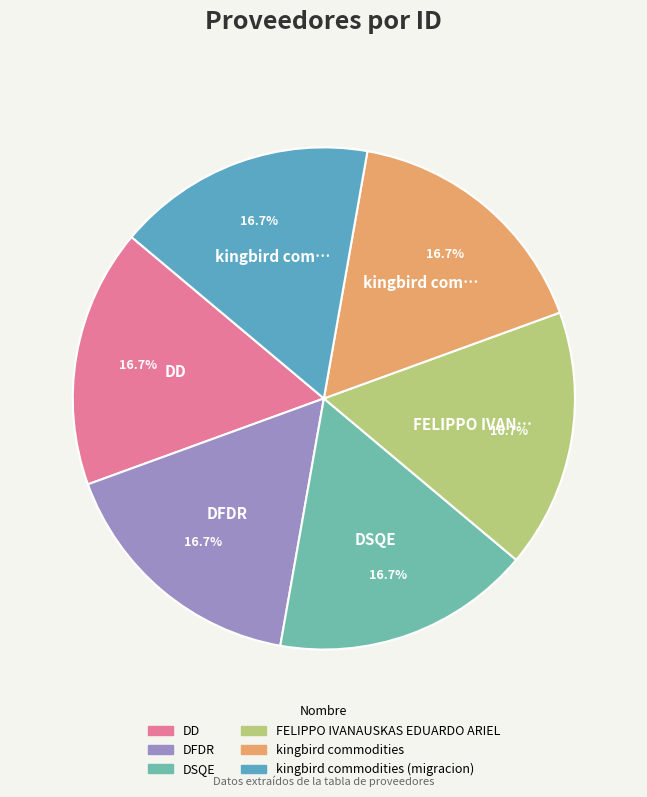

Which slice is the largest?

DSQE